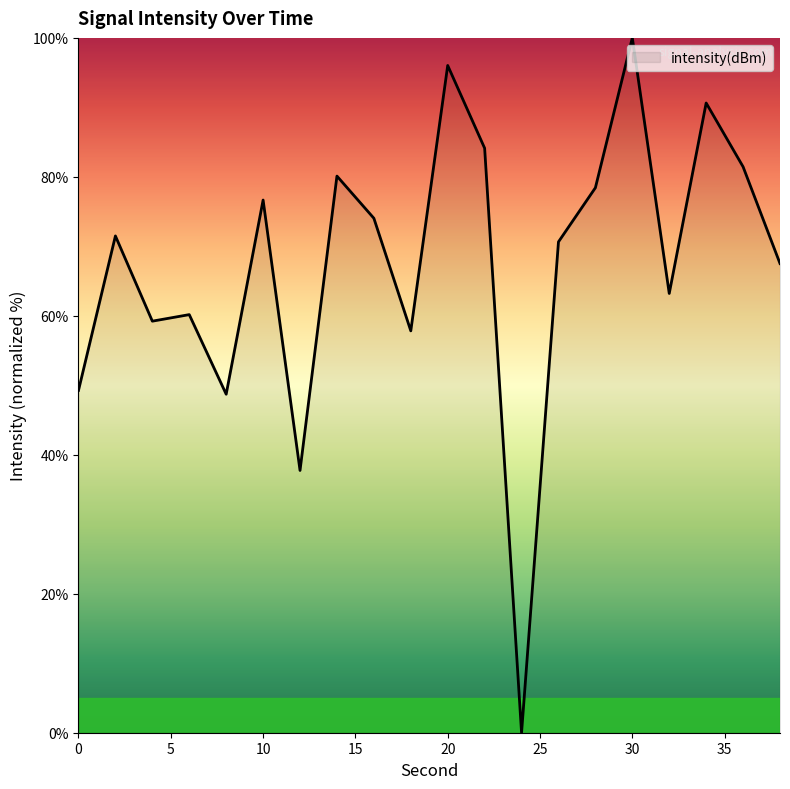

What is the difference between the maximum and minimum values?

100.0